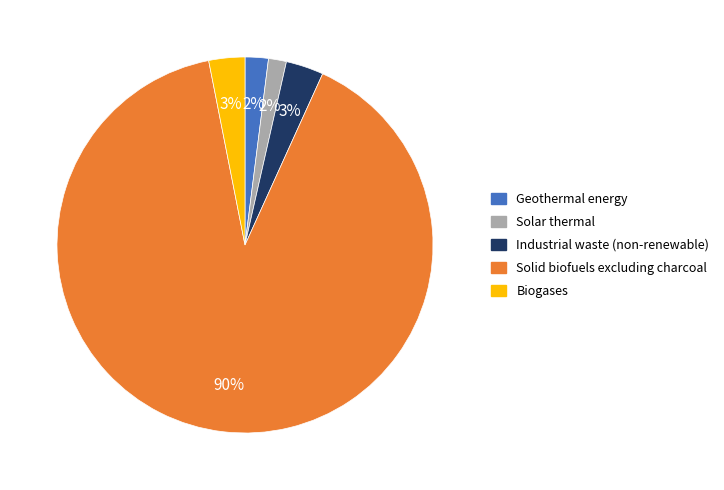

To the nearest percent, what is the average slice percentage?

20%